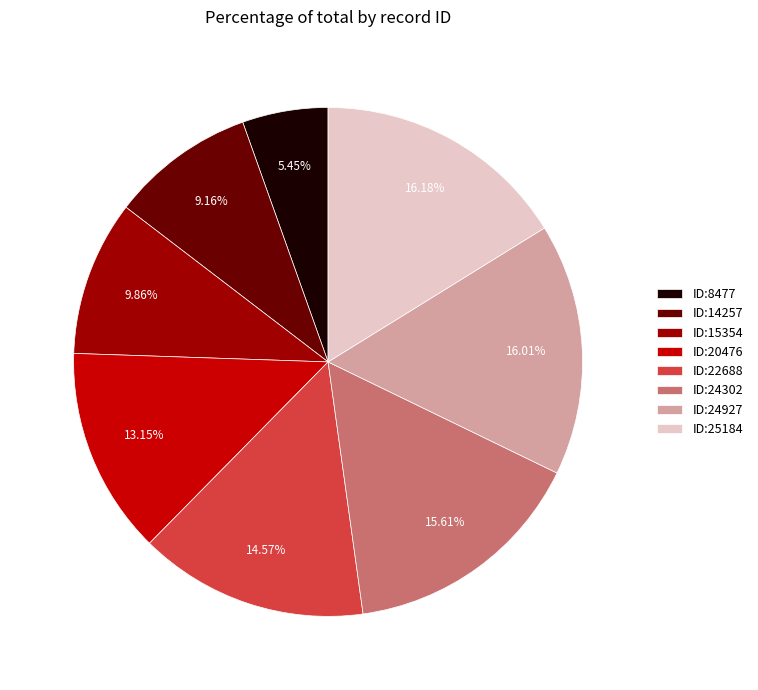

How many slices are in this pie chart?

8